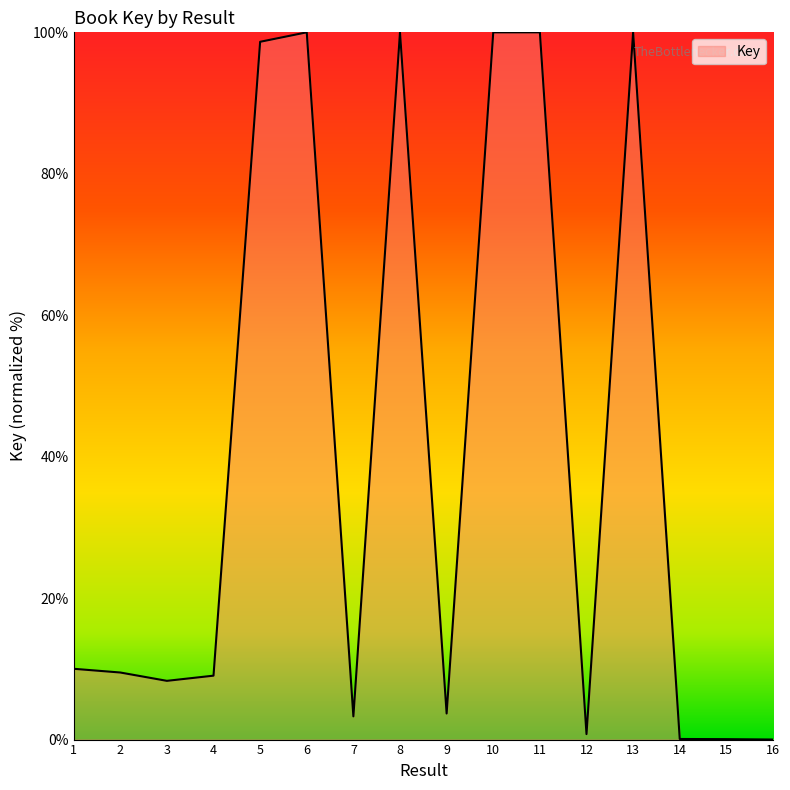

Is it true that the value at 1 is 14.0?

False